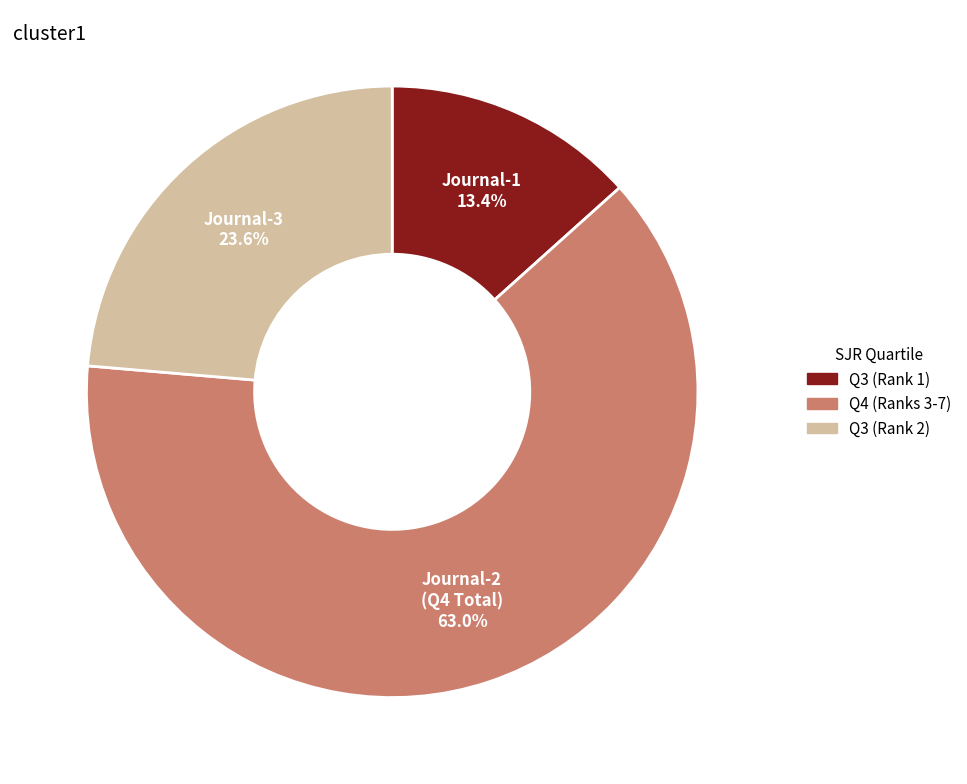

Does any single category account for the majority?

Yes